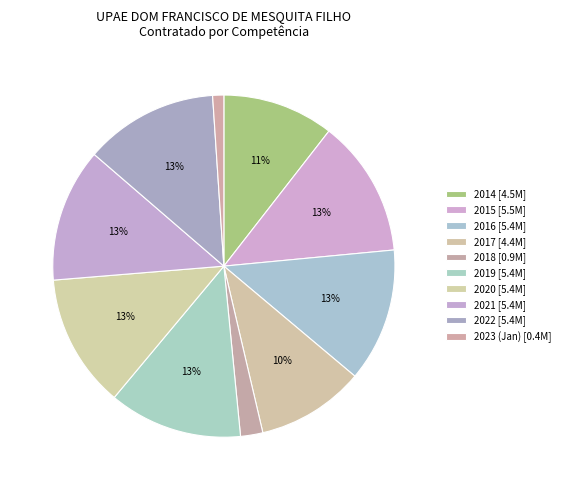

Do 2015 and 2017 together represent more than half of the pie?

No